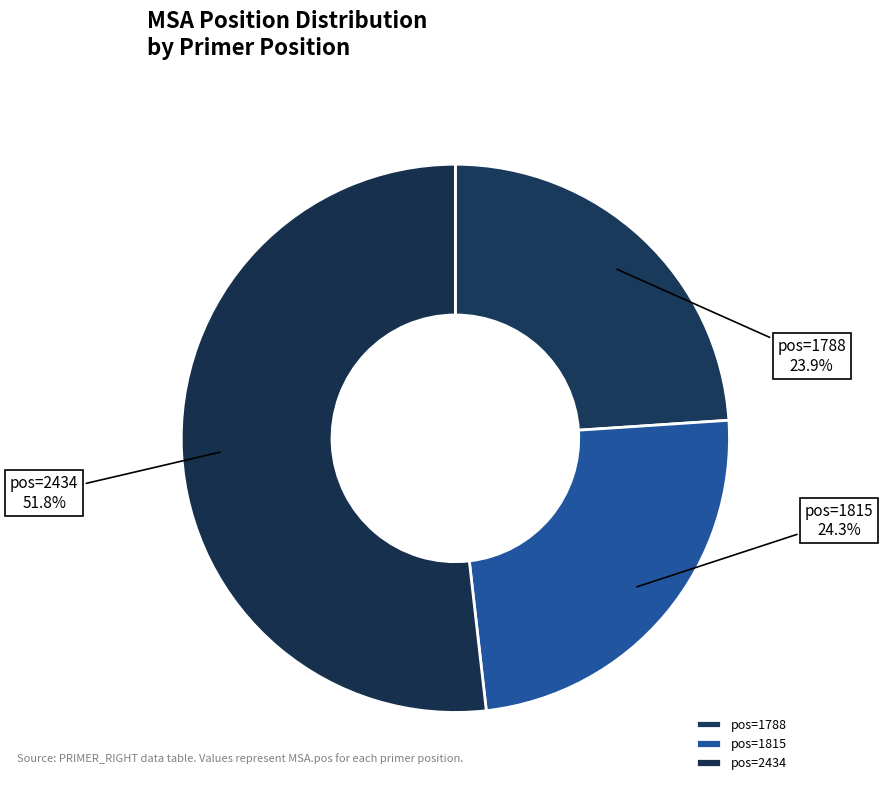

What portion of the pie excludes pos=1788?

76.1%